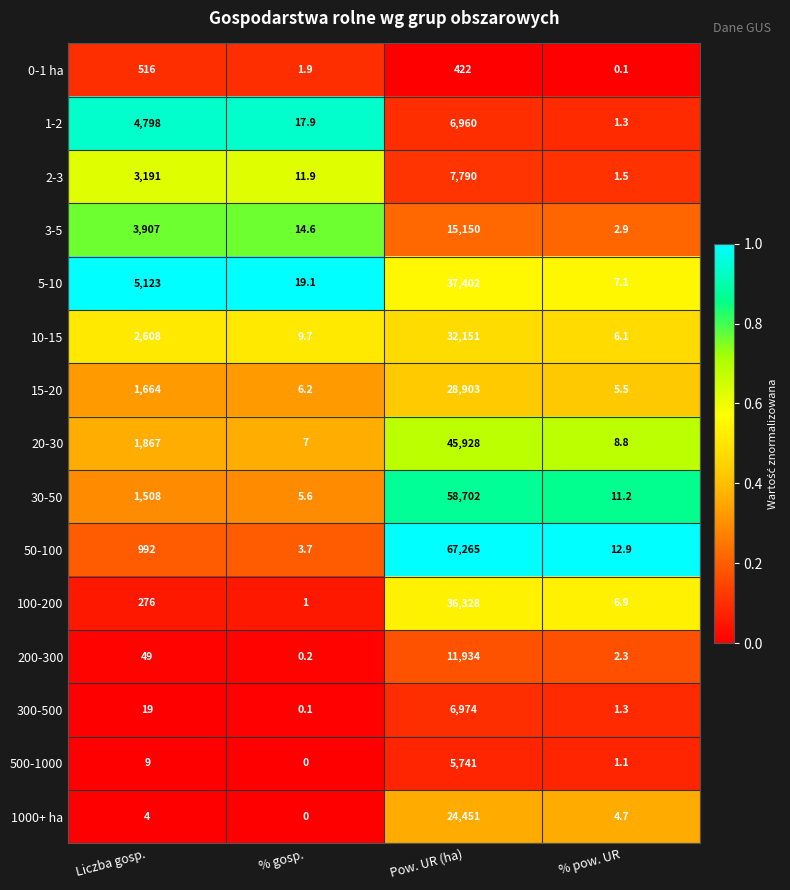

Rank the categories by 3-5 value from highest to lowest.

Pow. UR (ha), Liczba gosp., % gosp., % pow. UR